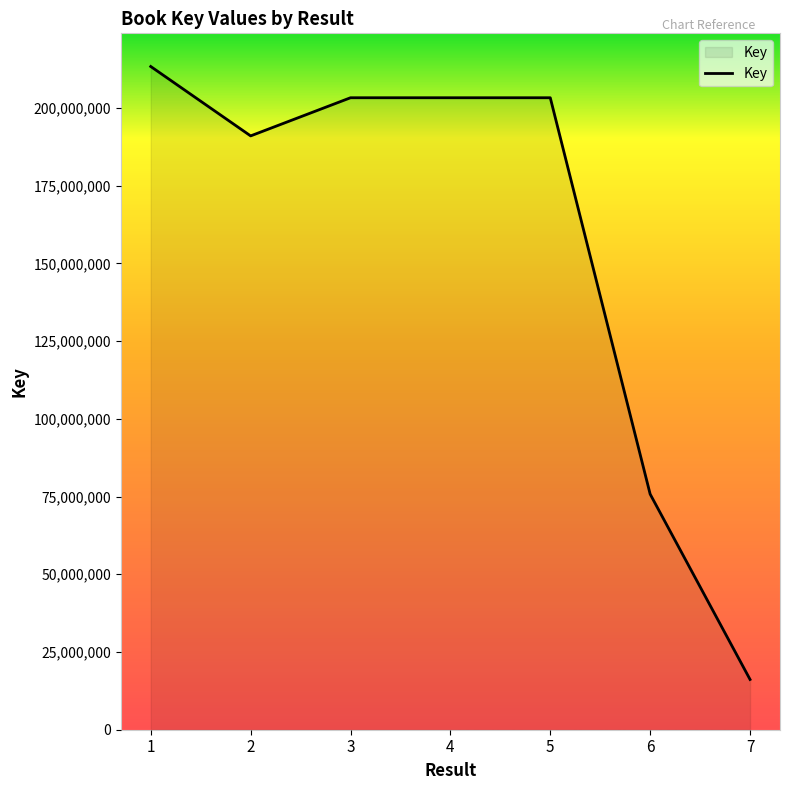

What is the approximate value at 6?

75779623